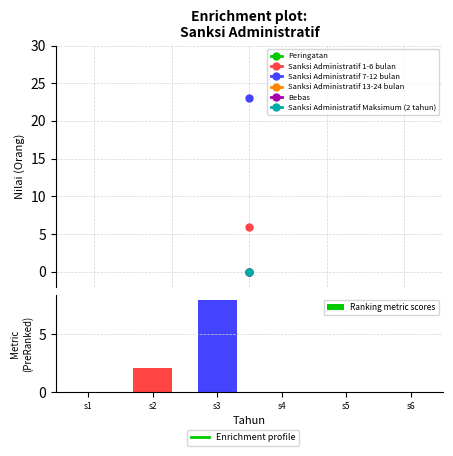

What is the maximum value shown in the chart?

7.9